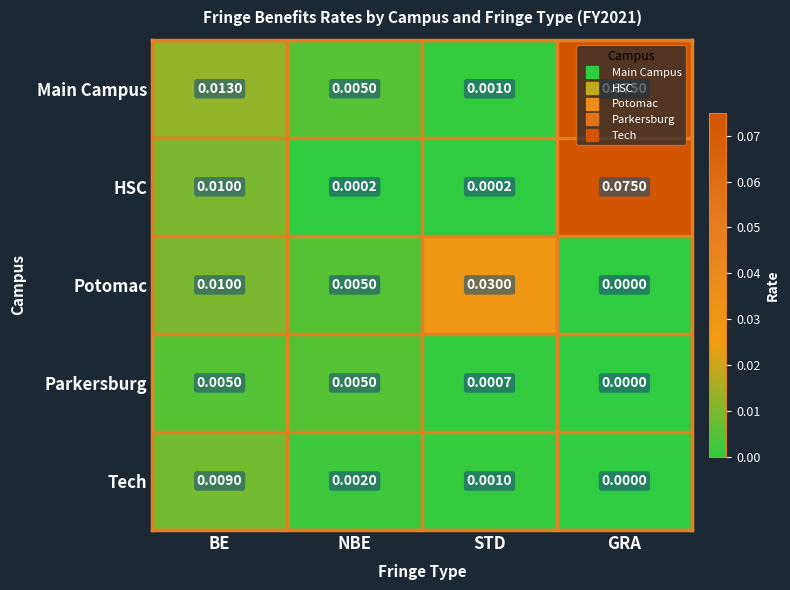

Which series has the widest spread of values?

HSC